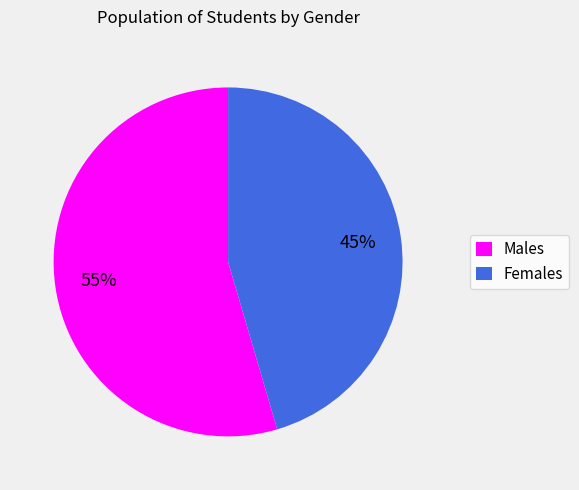

True or false: Females accounts for 35% of the total.

False